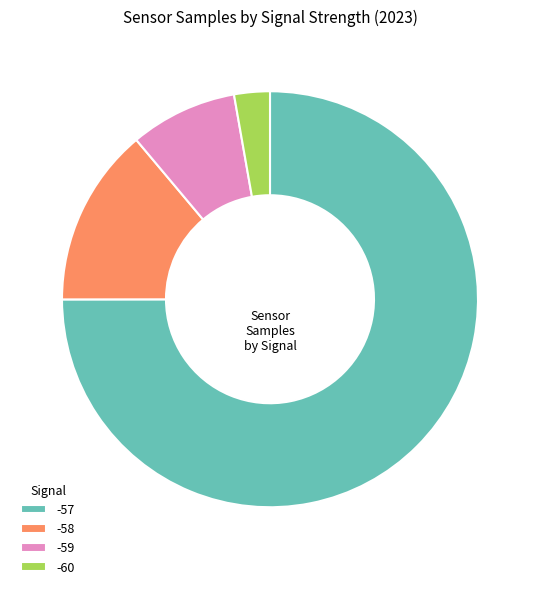

Between -57 and -58, which is larger?

-57